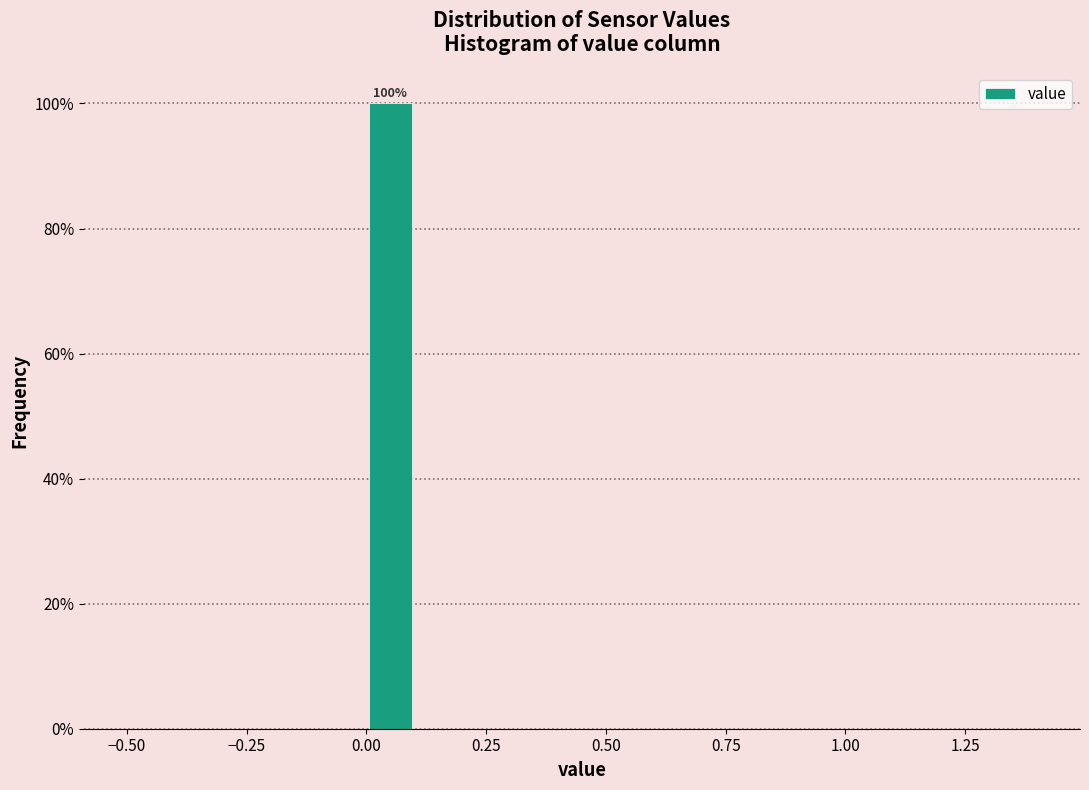

Read against the x-axis, roughly where is the centre of the tallest bar?

0.05